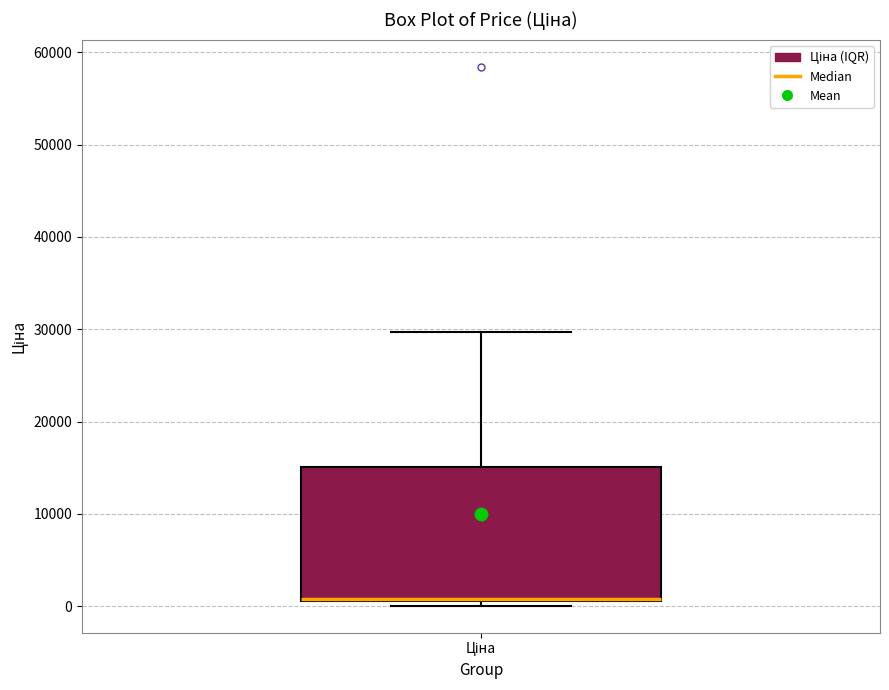

Read this box plot against the y-axis: the position of the median line, the range covered by the box, and the ends of both whiskers. The values are not printed on the chart, so give them approximately, as read against the axis.

median 1000 (drawn on the box's lower edge), box 1000 to 15000, whiskers 0 to 30000